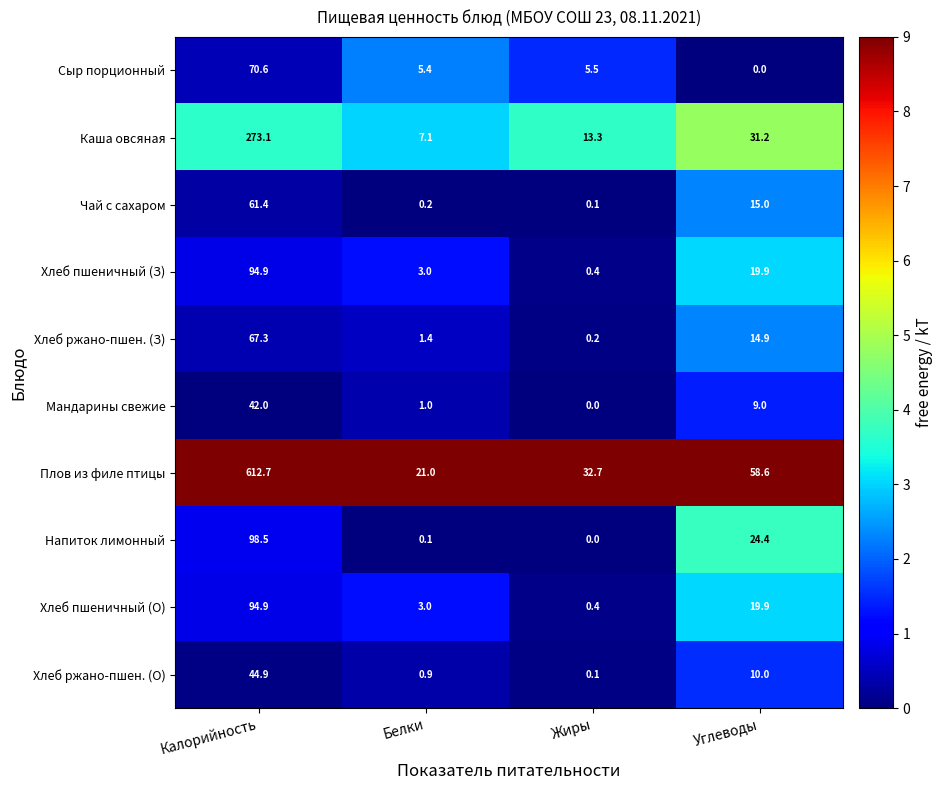

At which category is the sum across all series the highest?

Калорийность